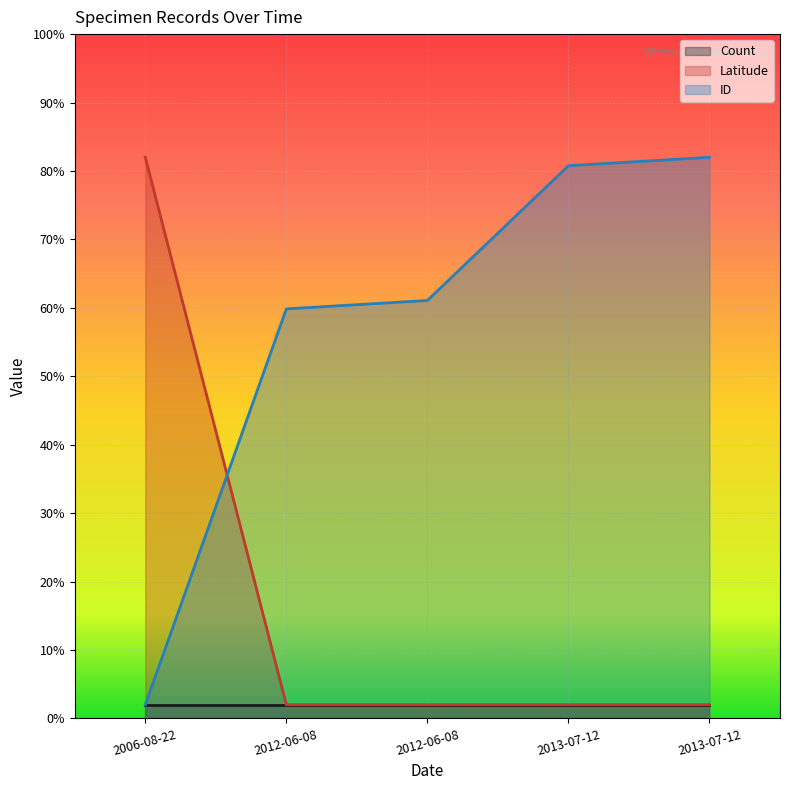

Count the number of categories in the chart.

5